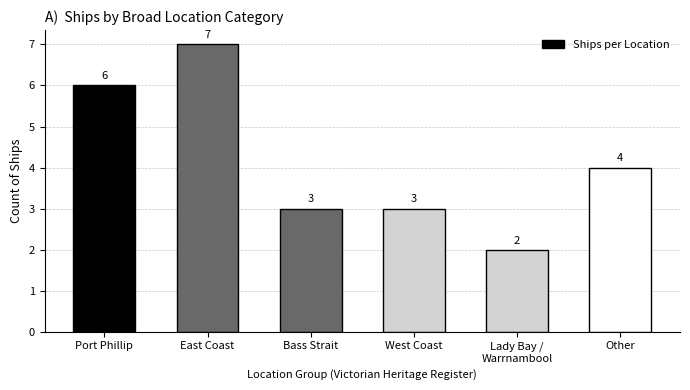

Count the values in the range 3 to 6.

4